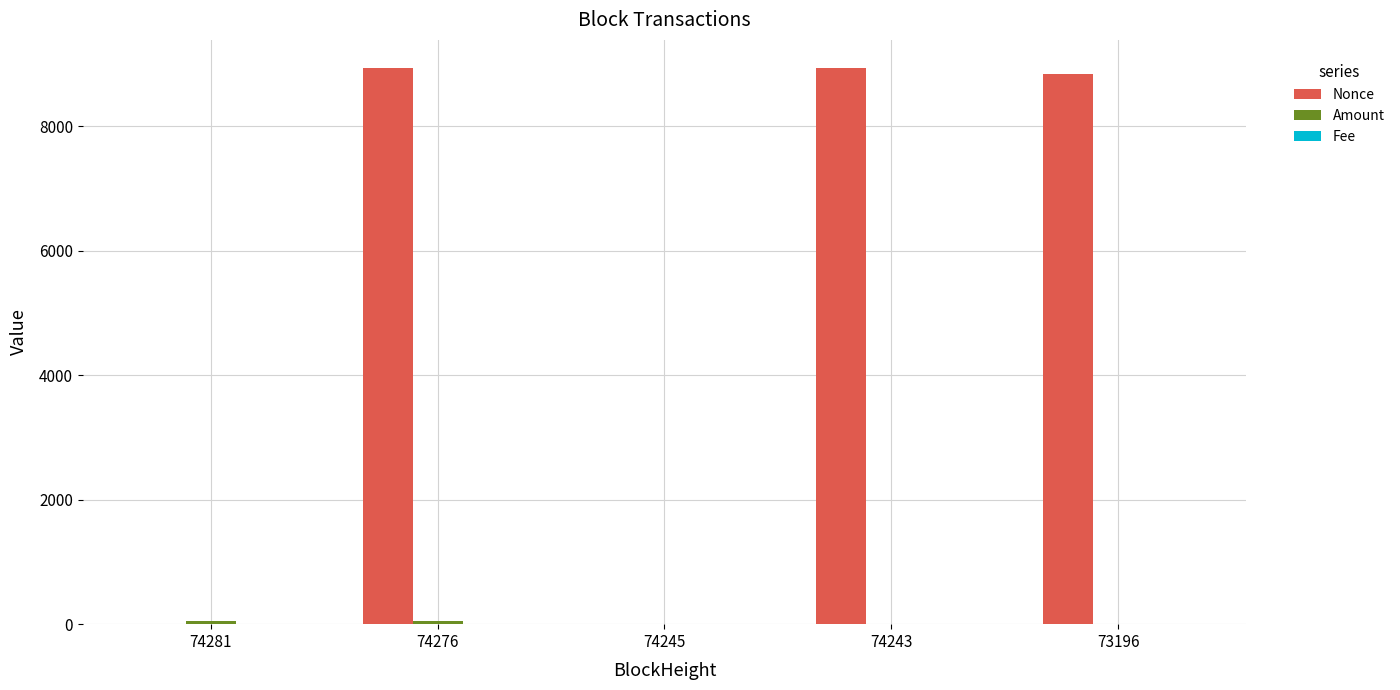

True or false: Nonce has a value of 14160.6 at 74243.

False